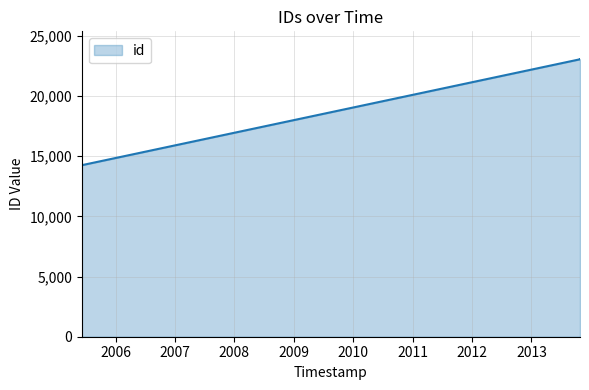

What is the minimum value shown in the chart?

14252